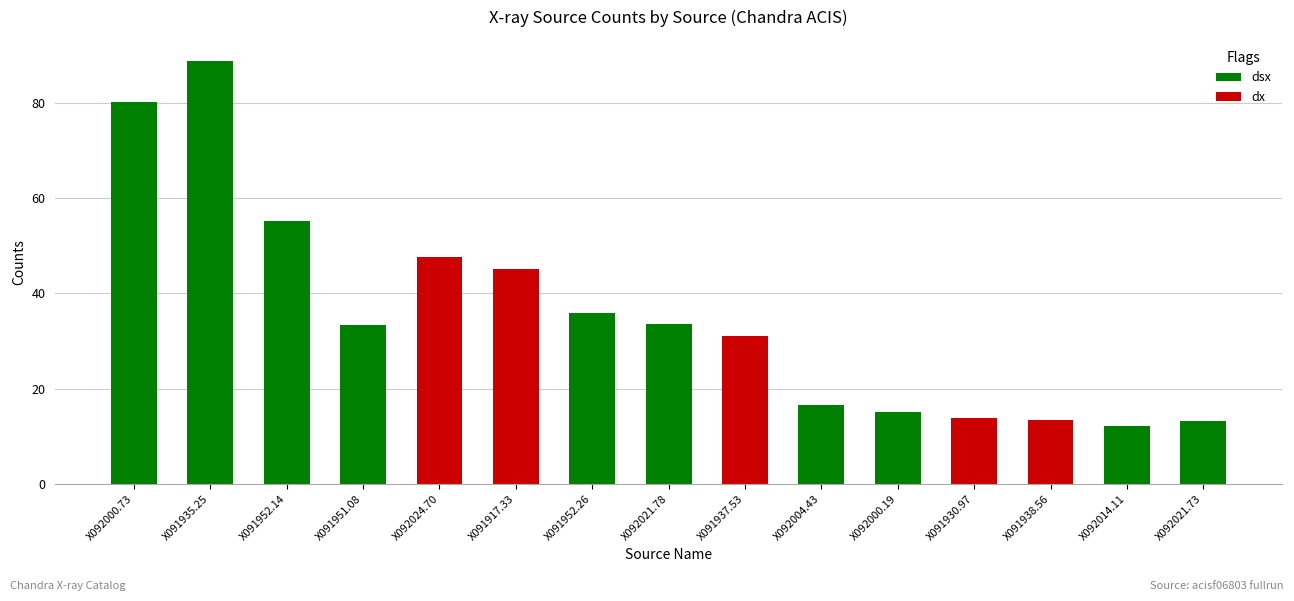

Where does the data first go above 33?

X092000.73